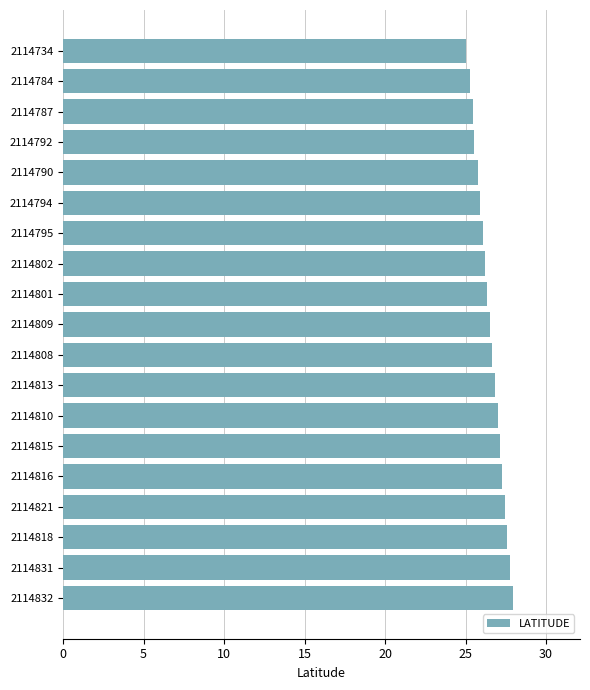

What is the difference between the maximum and minimum values?

2.9